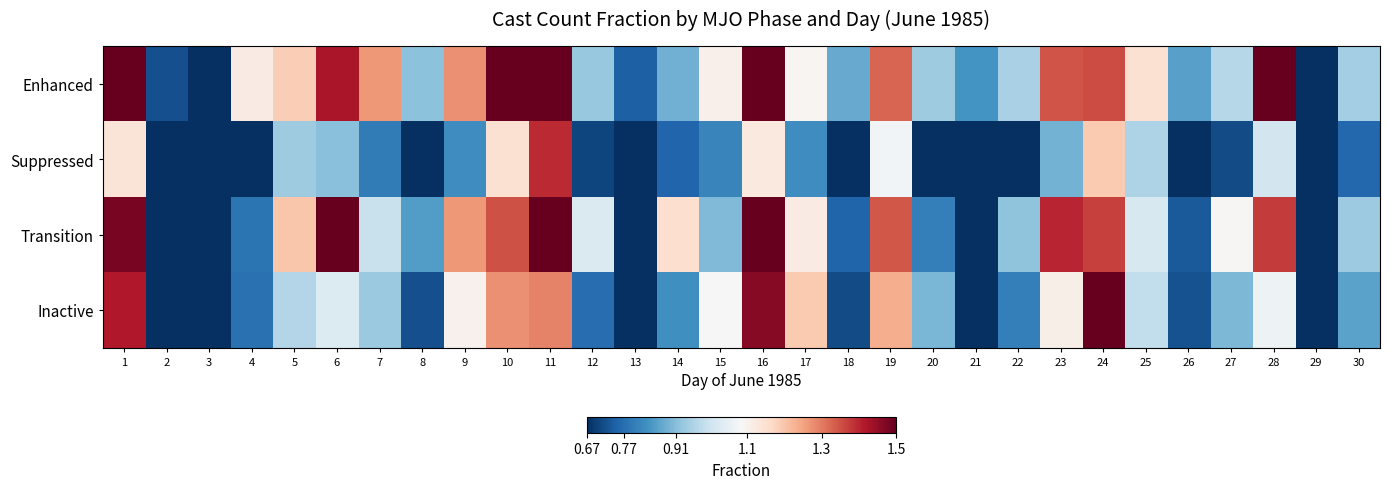

Which has a higher value, 2 or 11?

11